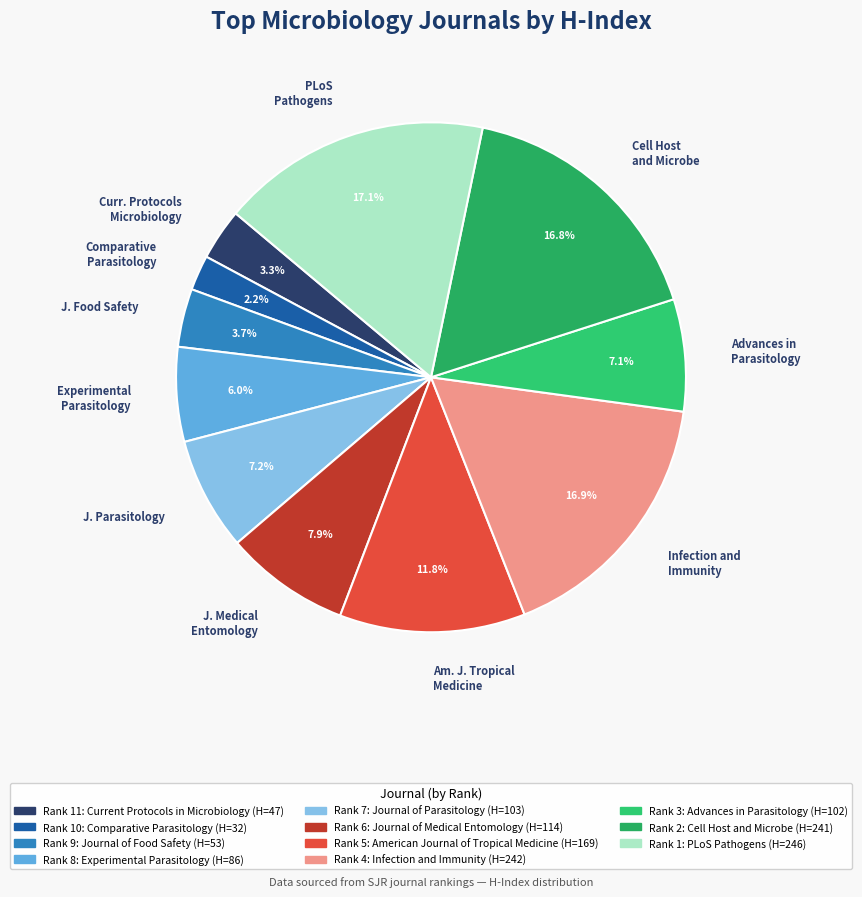

What is the ratio of the value at Cell Host and Microbe to the value at Curr. Protocols Microbiology?

5.1